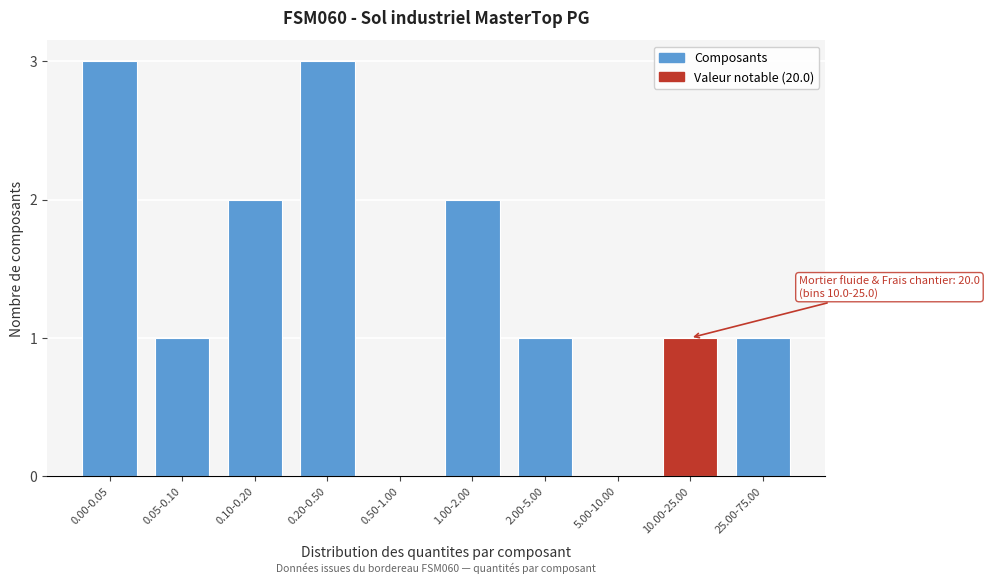

Reading left to right, list all the values displayed in this chart.

0.00-0.05=3	0.05-0.10=1	0.10-0.20=2	0.20-0.50=3	0.50-1.00=0	1.00-2.00=2	2.00-5.00=1	5.00-10.00=0	10.00-25.00=1	25.00-75.00=1